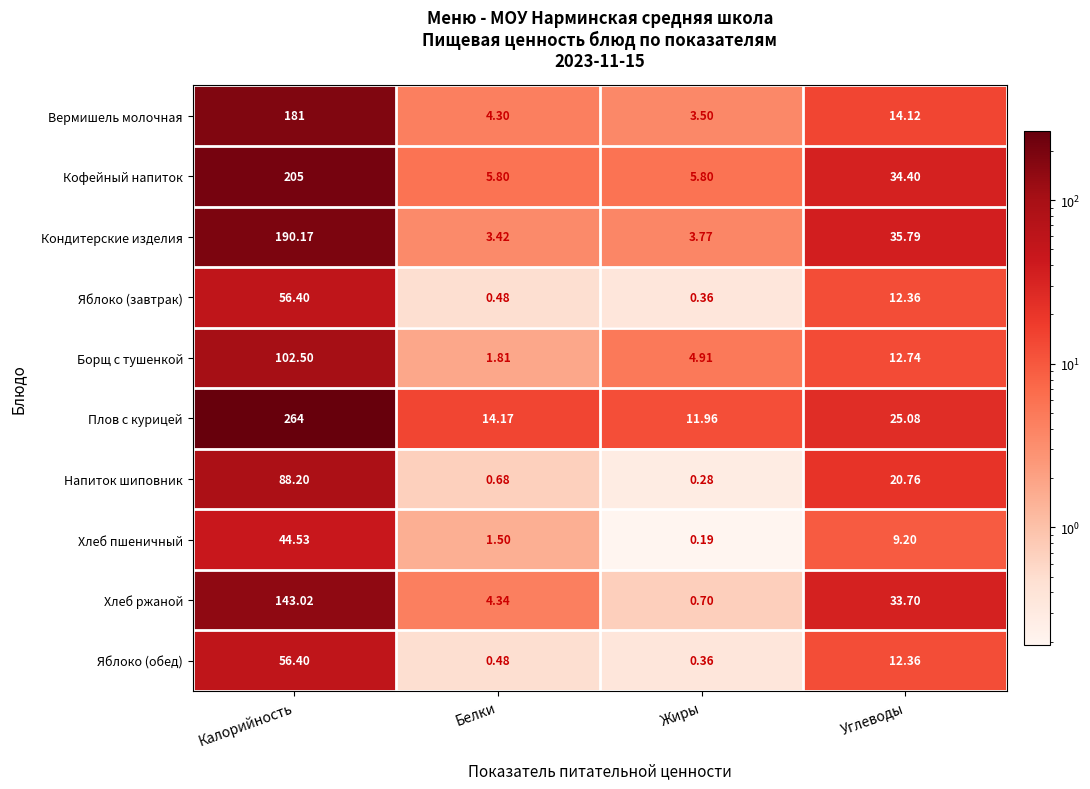

Which series has the largest range (max minus min)?

Плов с курицей